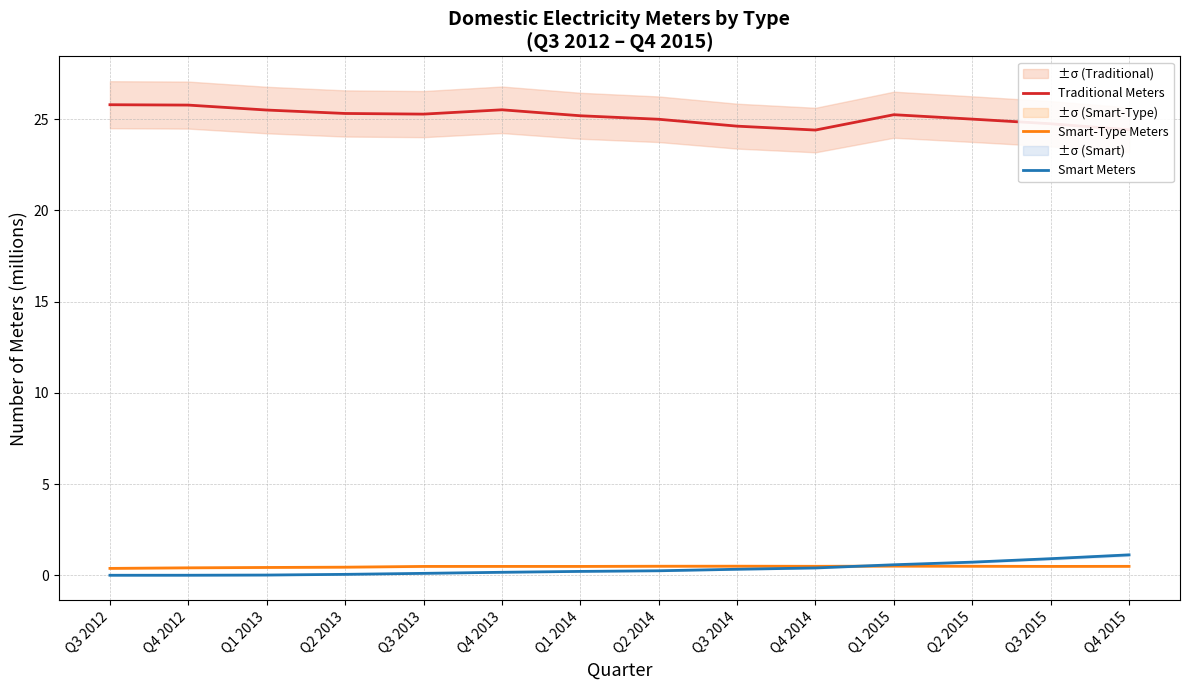

Is the value of Smart Meters at Q4 2013 greater than the value of Traditional Meters at Q4 2014?

No